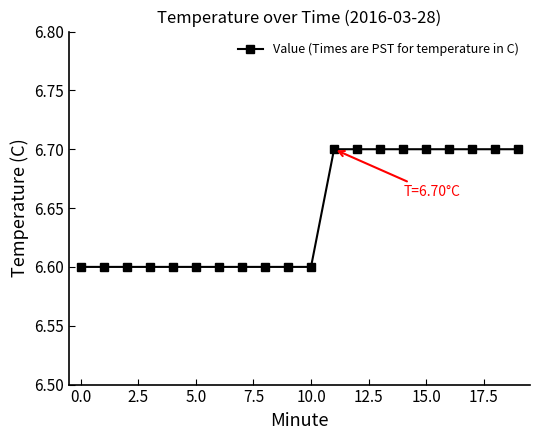

Reading left to right, extract all data points from this chart.

6.6	6.6	6.6	6.6	6.6	6.6	6.6	6.6	6.6	6.6	6.6	6.7	6.7	6.7	6.7	6.7	6.7	6.7	6.7	6.7